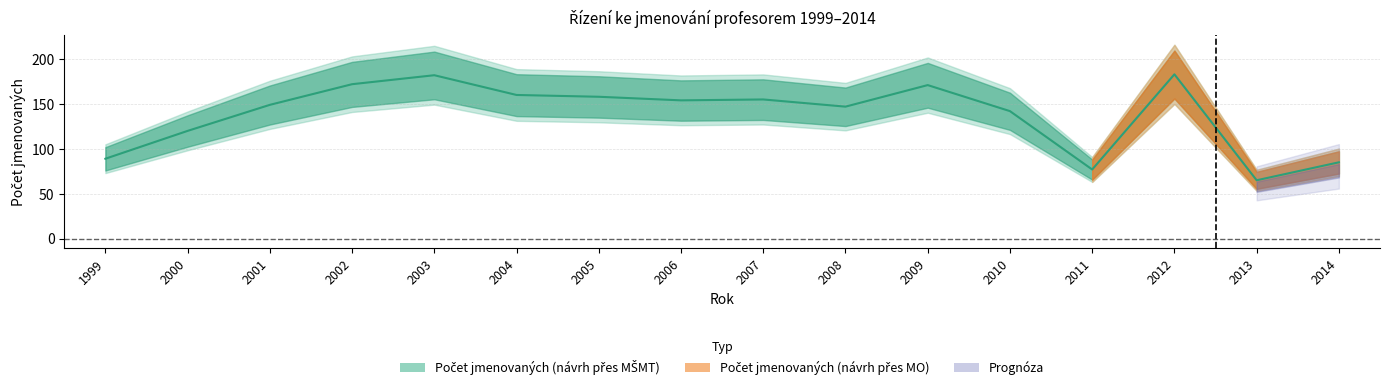

Count the number of data series in this chart.

1